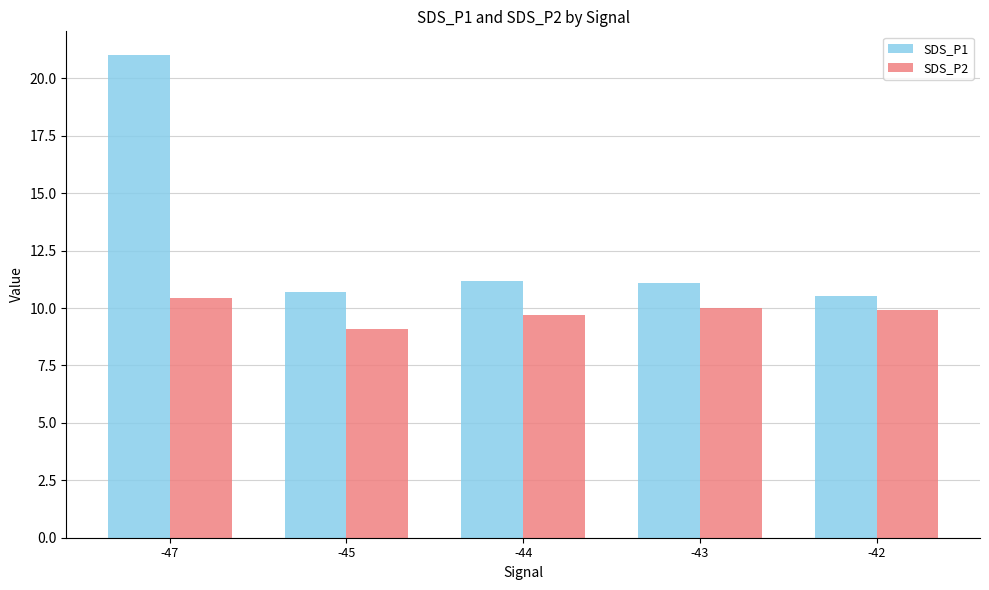

What is the smallest value displayed?

9.1